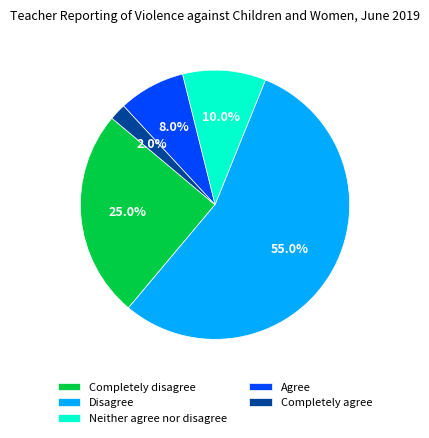

Which slice is the smallest?

Completely agree